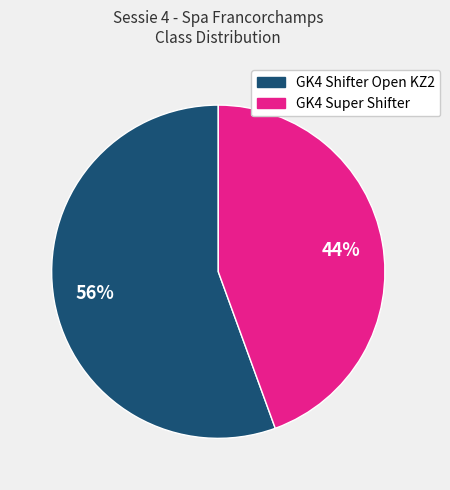

True or false: GK4 Super Shifter accounts for 35% of the total.

False